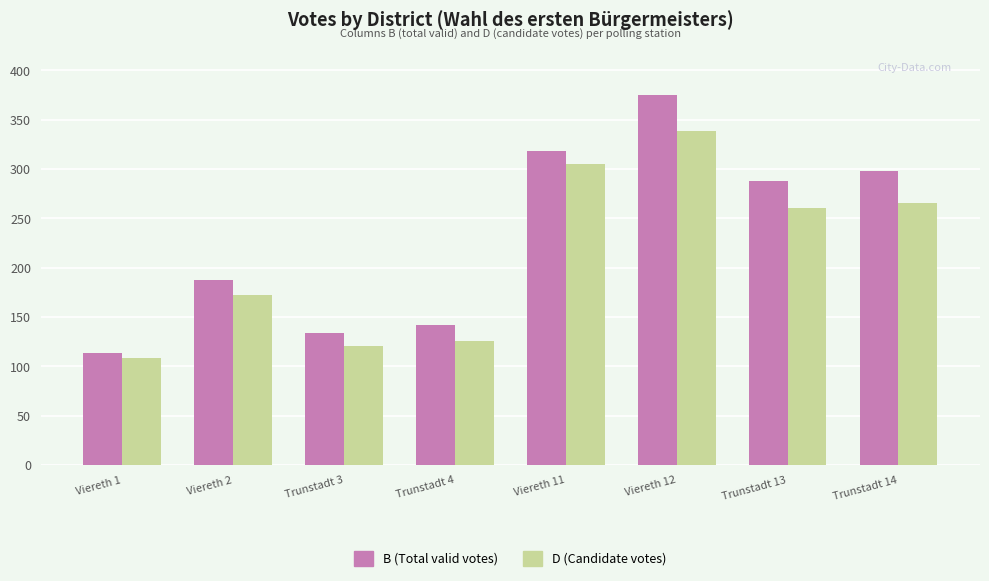

The value of D (Candidate votes) at Trunstadt 3 is 30. True or false?

False